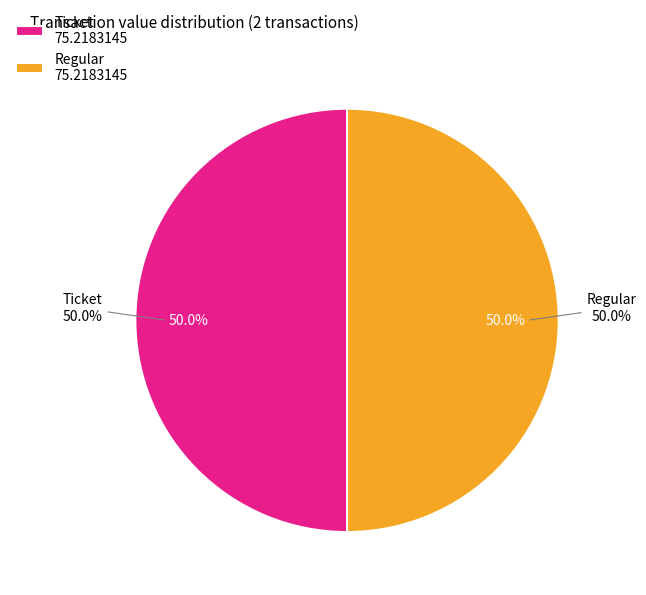

To the nearest percent, what is the combined percentage of Regular (io_index=20) and Ticket (io_index=0)?

100%